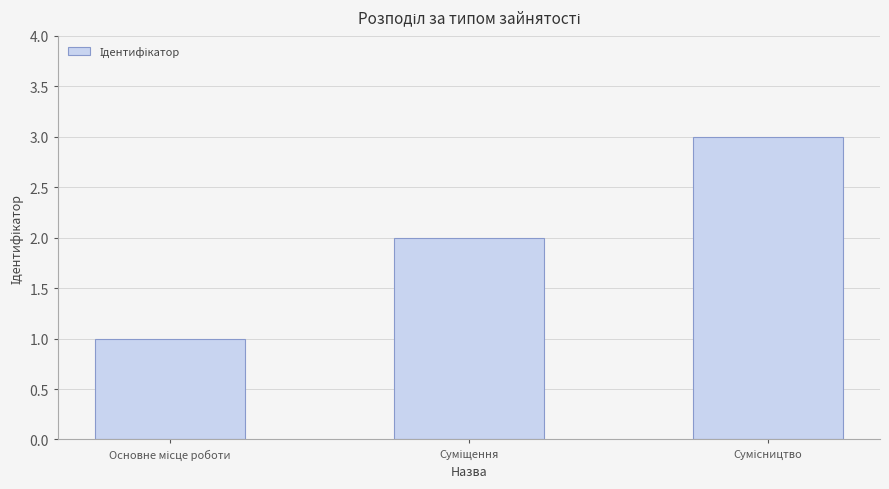

What is the sum of all values?

6